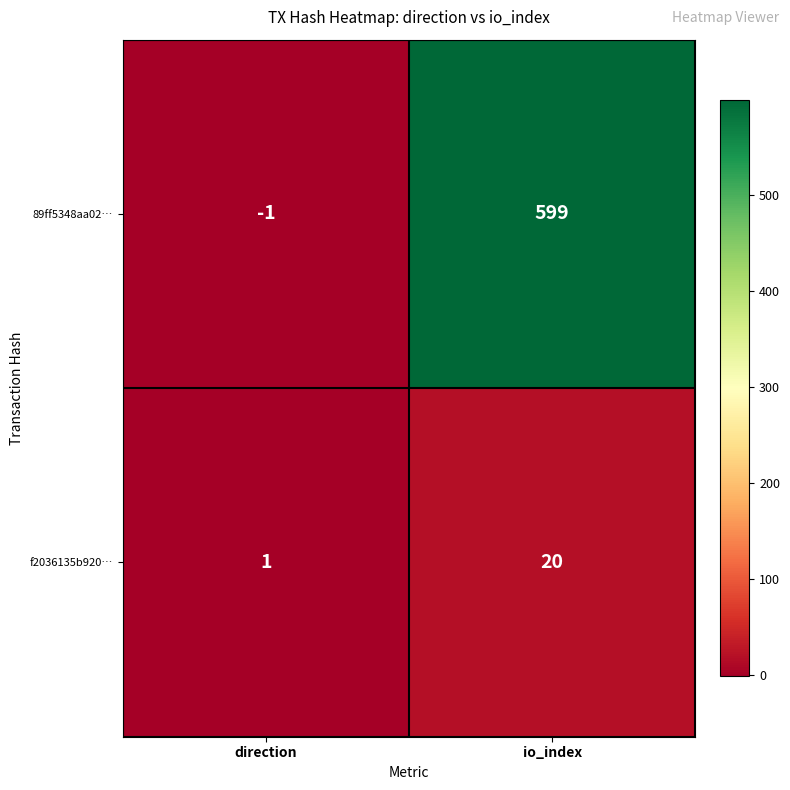

What is the maximum value shown in the chart?

599